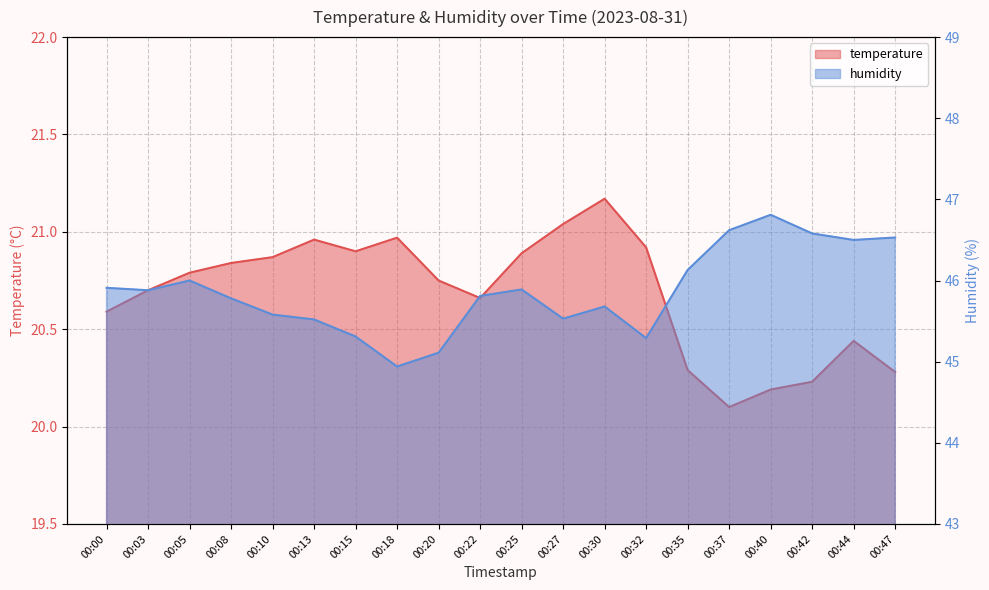

At which label does humidity first exceed 45?

00:00